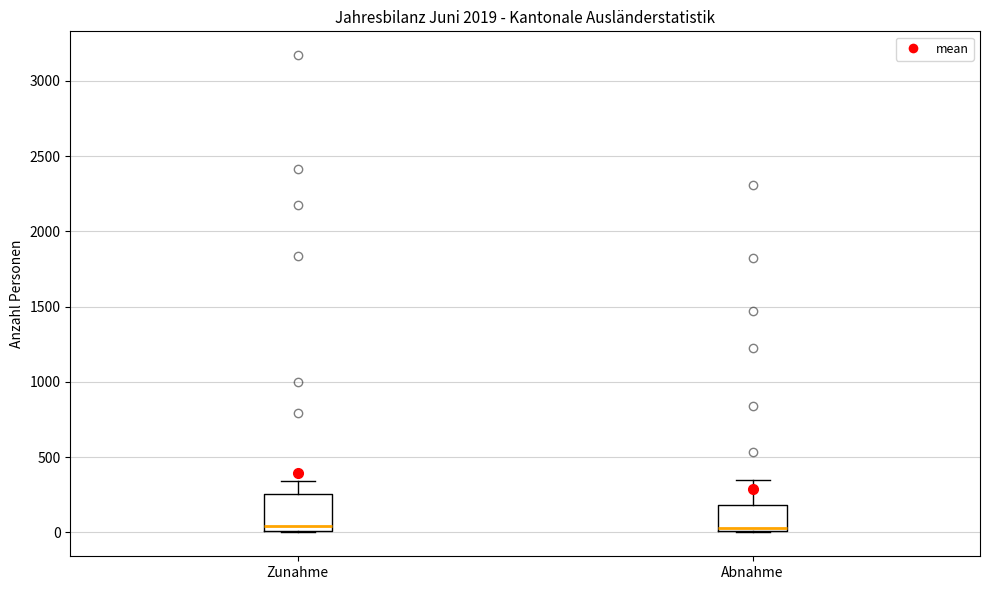

Reading left to right, read every box against the y-axis: the position of its median line, the range the box covers, and the ends of its whiskers. The values are not printed on the chart, so give them approximately, as read against the axis.

Zunahme: median 50, box 0 to 250, whiskers 0 to 350
Abnahme: median 50, box 0 to 200, whiskers 0 to 350